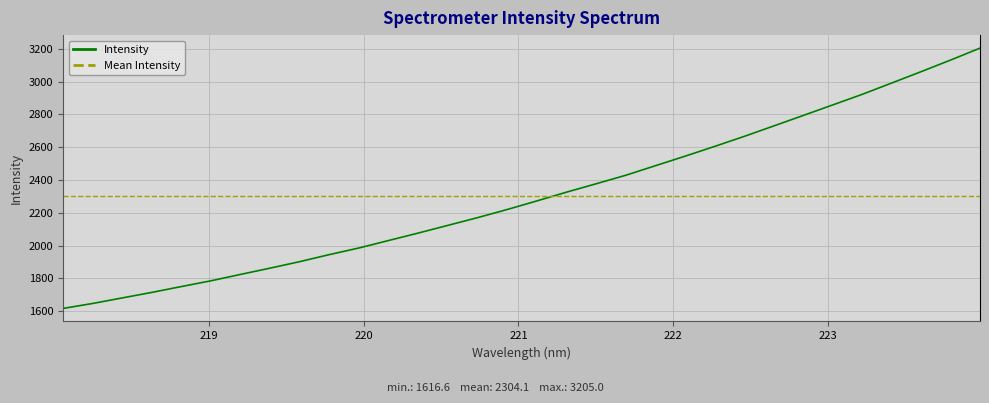

What value does the data have at 222.6447?

2728.9